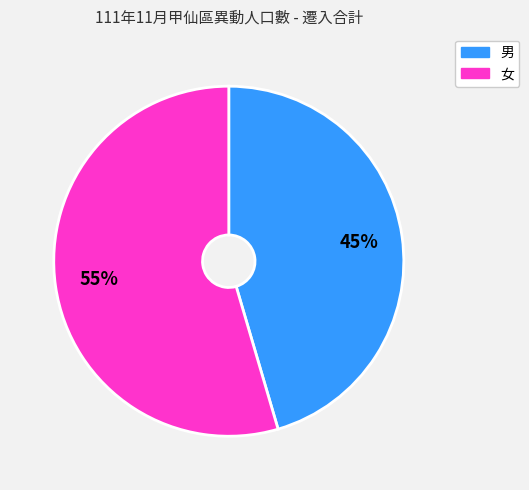

Which has a higher value, 男 or 女?

女